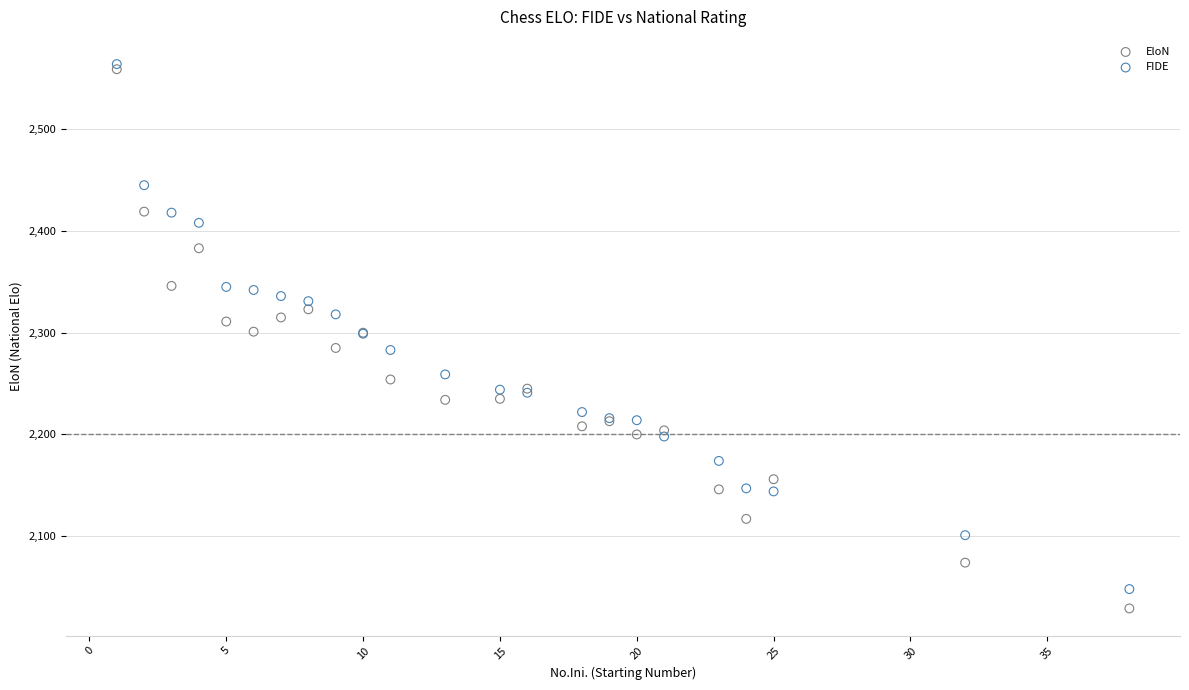

Which series has the largest Y range (max minus min)?

EloN